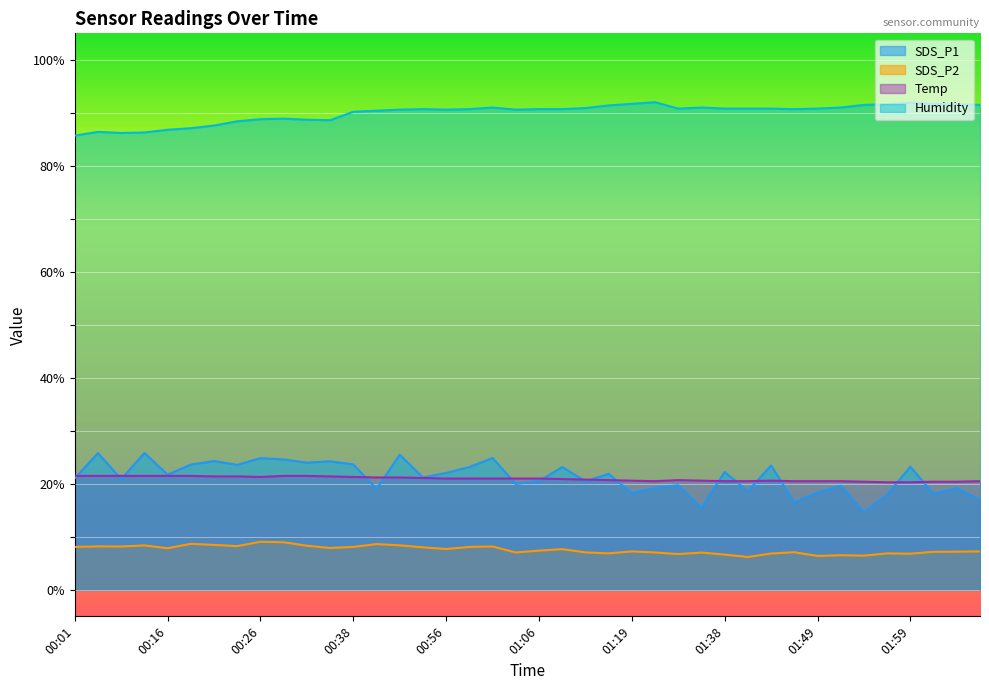

What is the difference between the second highest and second lowest values in the Humidity series?

5.7